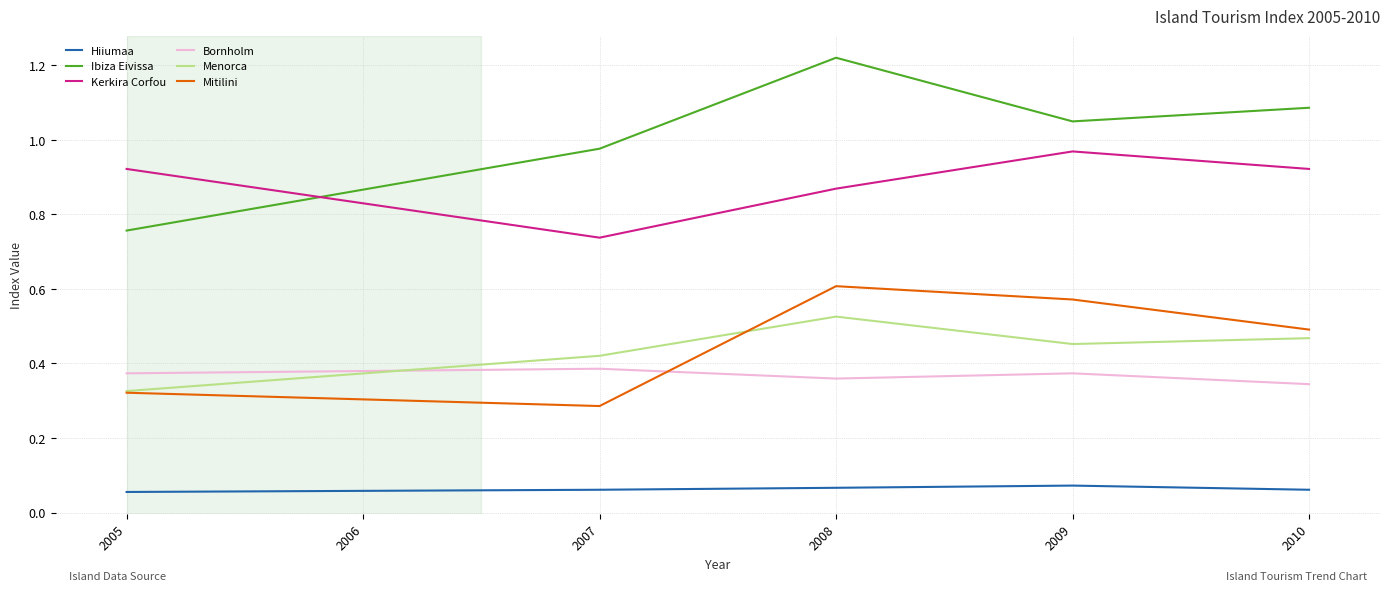

The Kerkira Corfou series shows 1.3 at 2007. True or false?

False